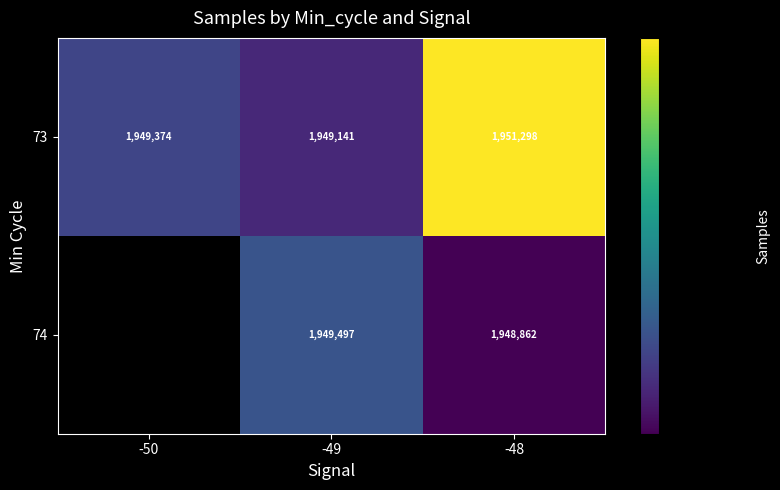

The value of 74 at -49 is 485613.6. True or false?

False